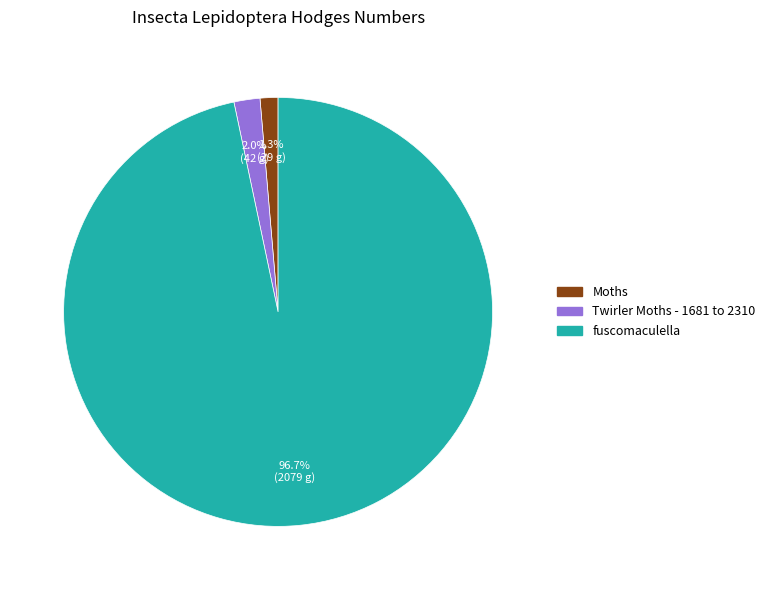

To the nearest percent, what is the average slice percentage?

33%